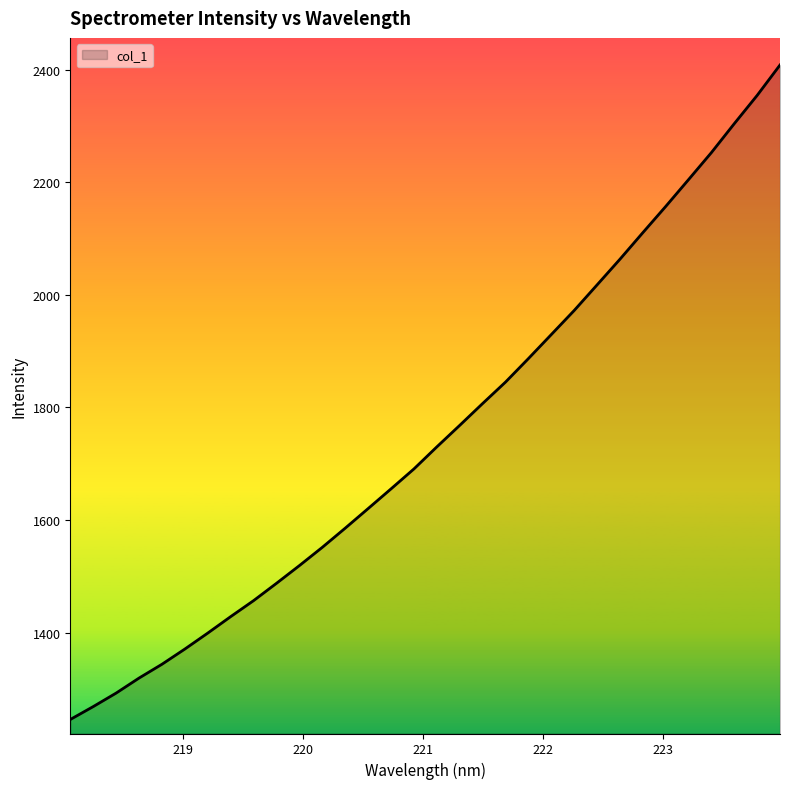

What is the difference between the maximum and minimum values?

1163.2